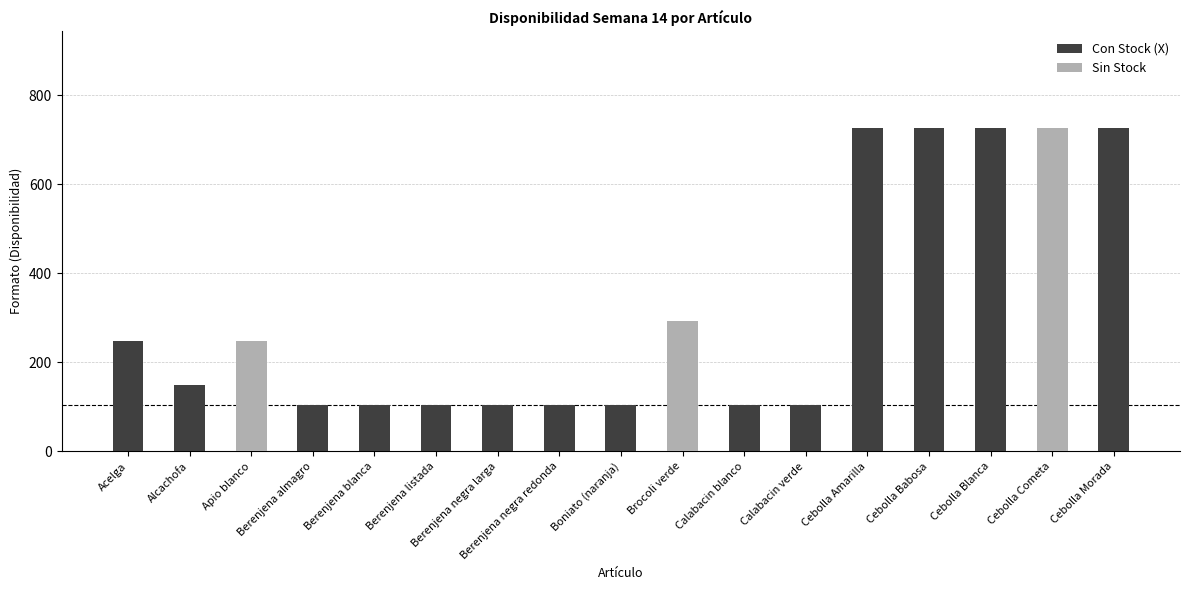

What is the sum of the STOCK (-) values at Brocoli verde and Cebolla Blanca?

1020